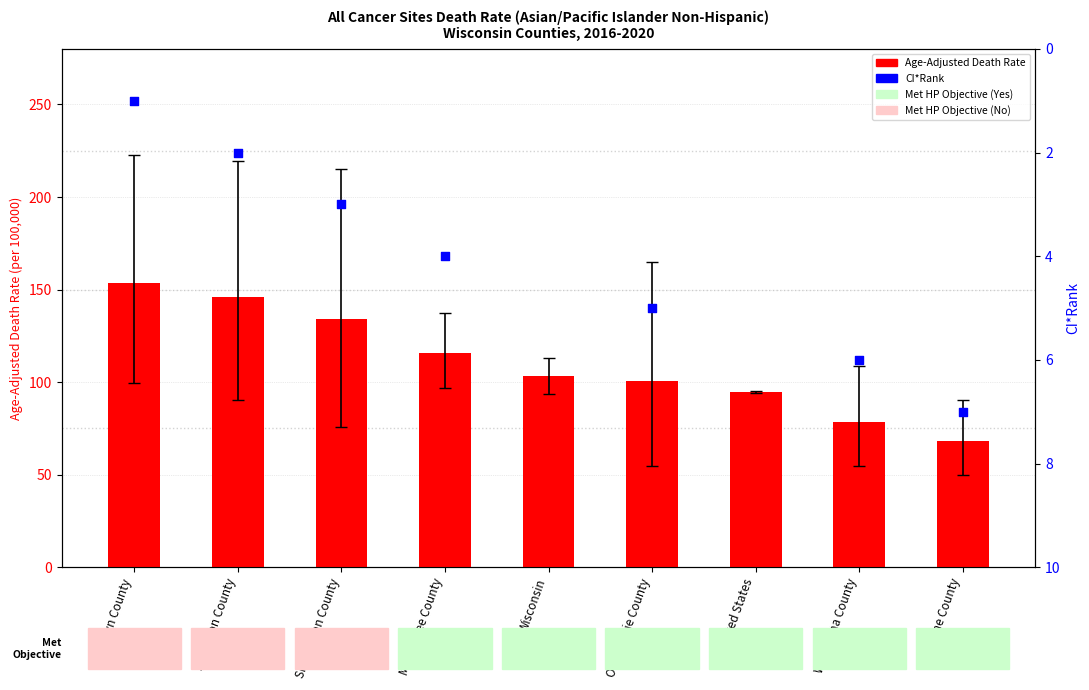

What are all the series names shown in the legend?

Age-Adjusted Death Rate, CI*Rank